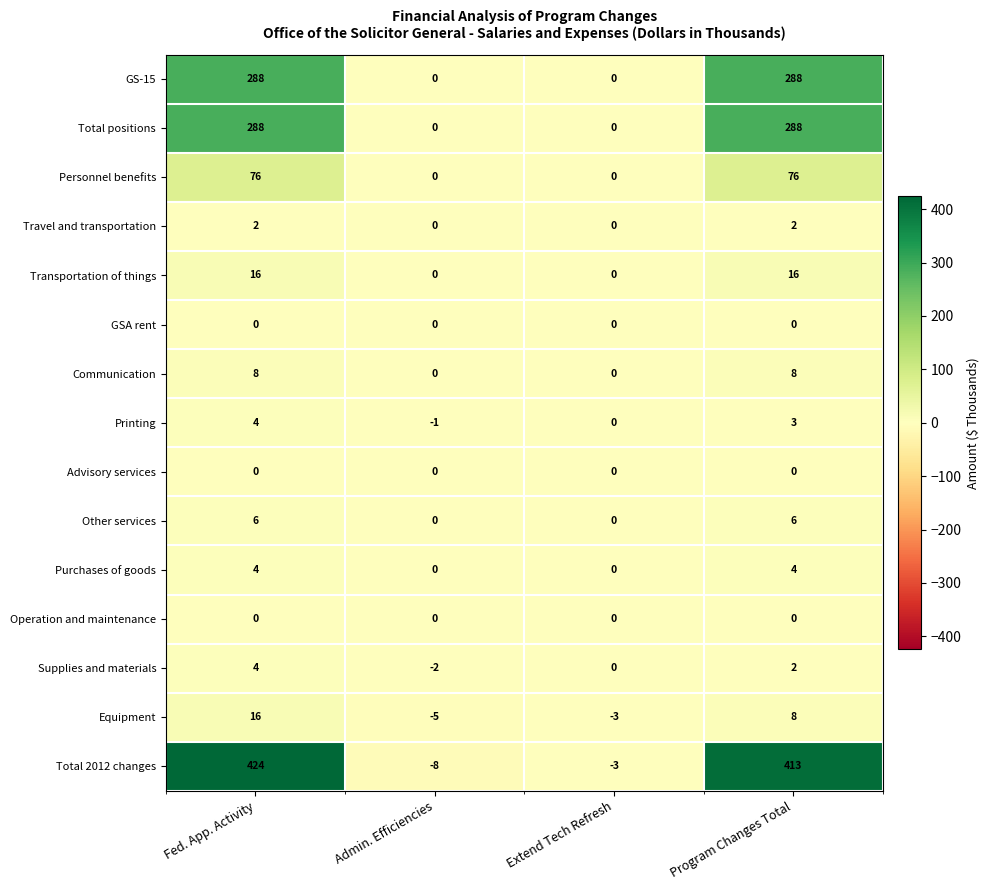

What is the difference between the maximum and minimum values in the Equipment series?

21